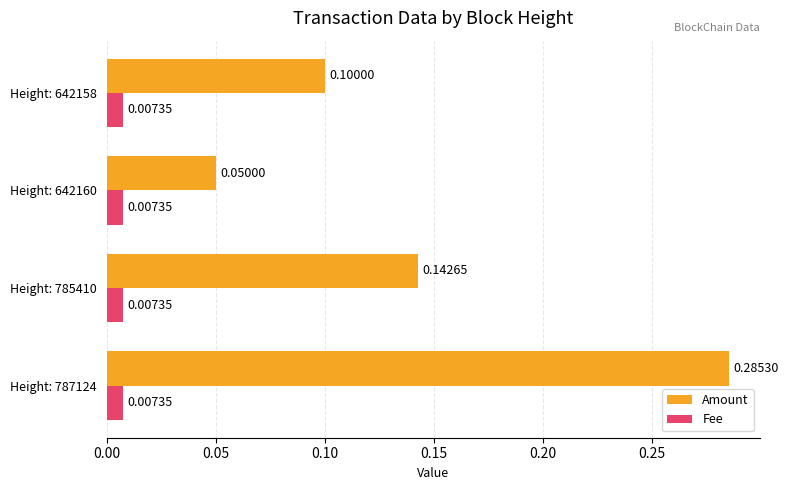

Between Height: 785410 and Height: 642160, which series saw the biggest shift?

Amount